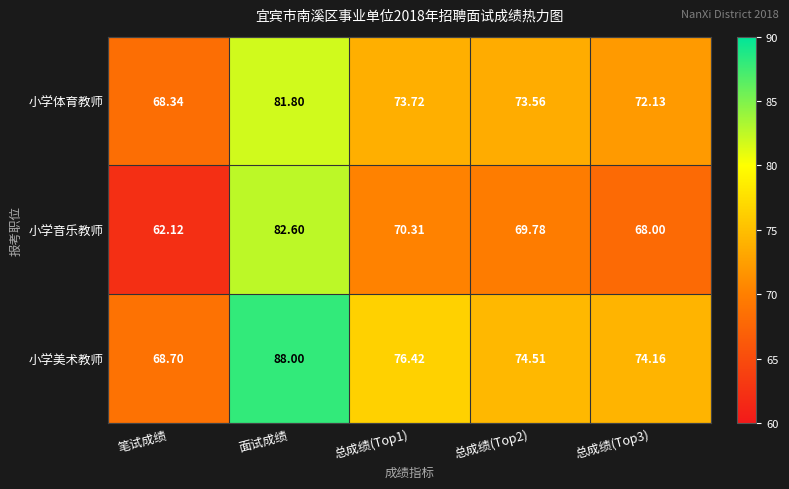

Which series has the largest total across all categories?

小学美术教师